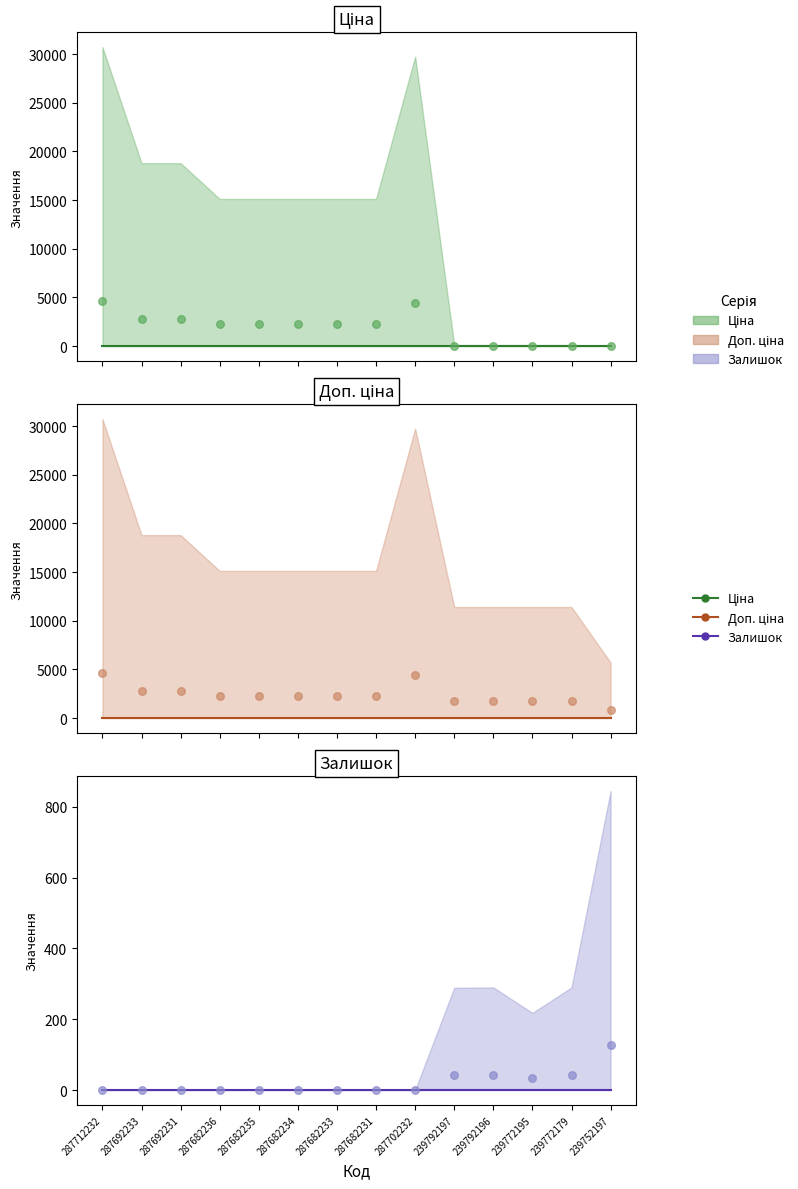

Is the value of Залишок at 287682231 greater than the value of Доп. ціна at 239772179?

No